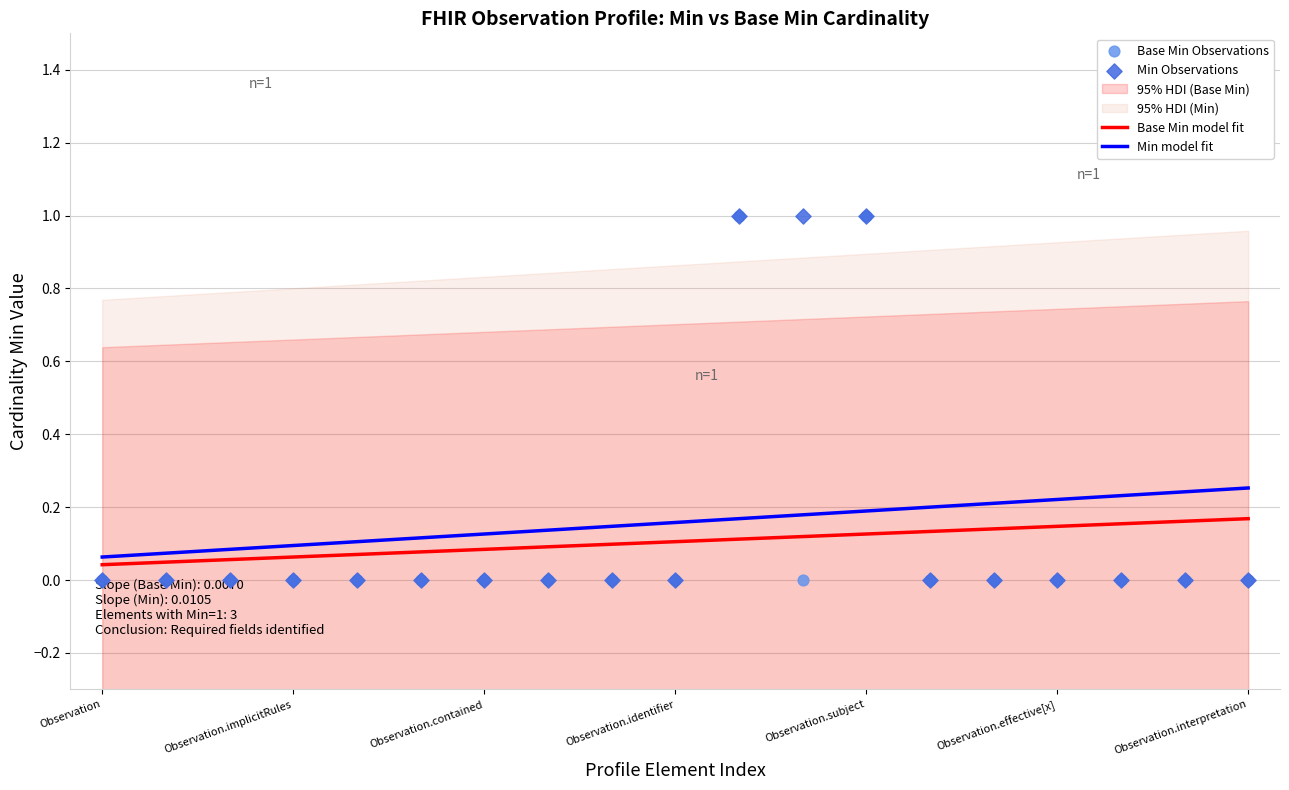

Which series has the widest spread of Y values?

Base Min